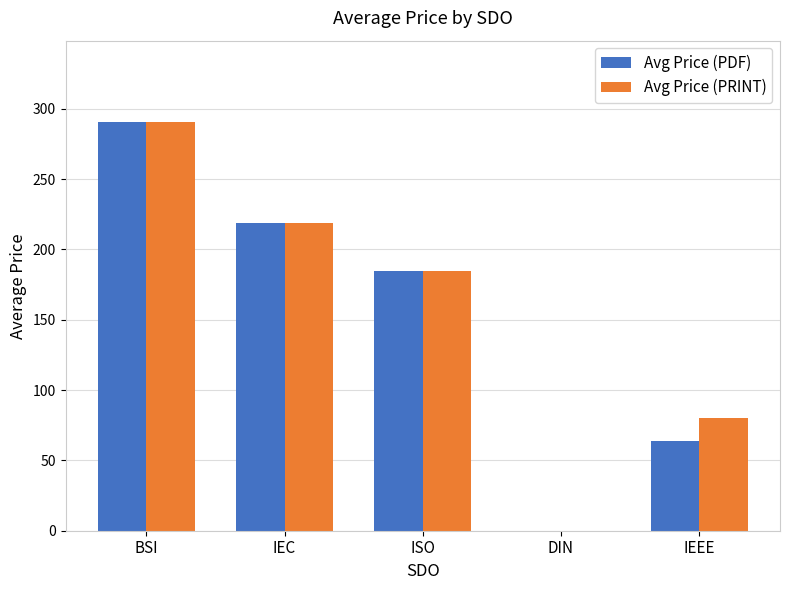

Between DIN and IEEE, which series saw the biggest shift?

Avg Price (PRINT)